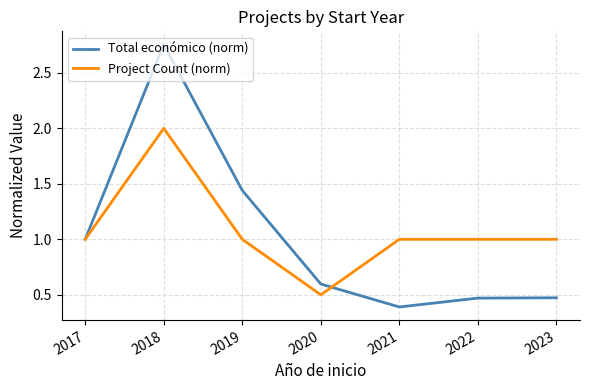

What is the sum of the Project Count (norm) values at 2020 and 2022?

1.5